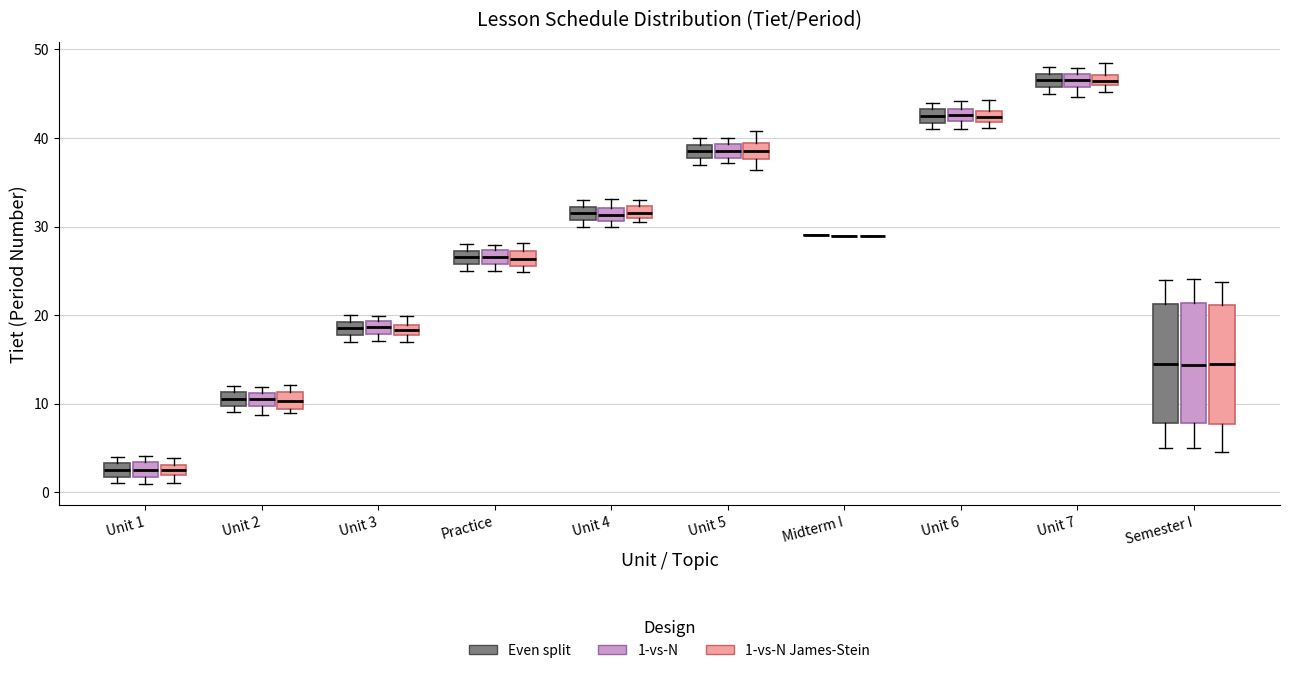

Where is the lower edge of the box for Unit 2 (1-vs-N James-Stein) on the y-axis? The values are not printed on the chart, so give them approximately, as read against the axis.

9